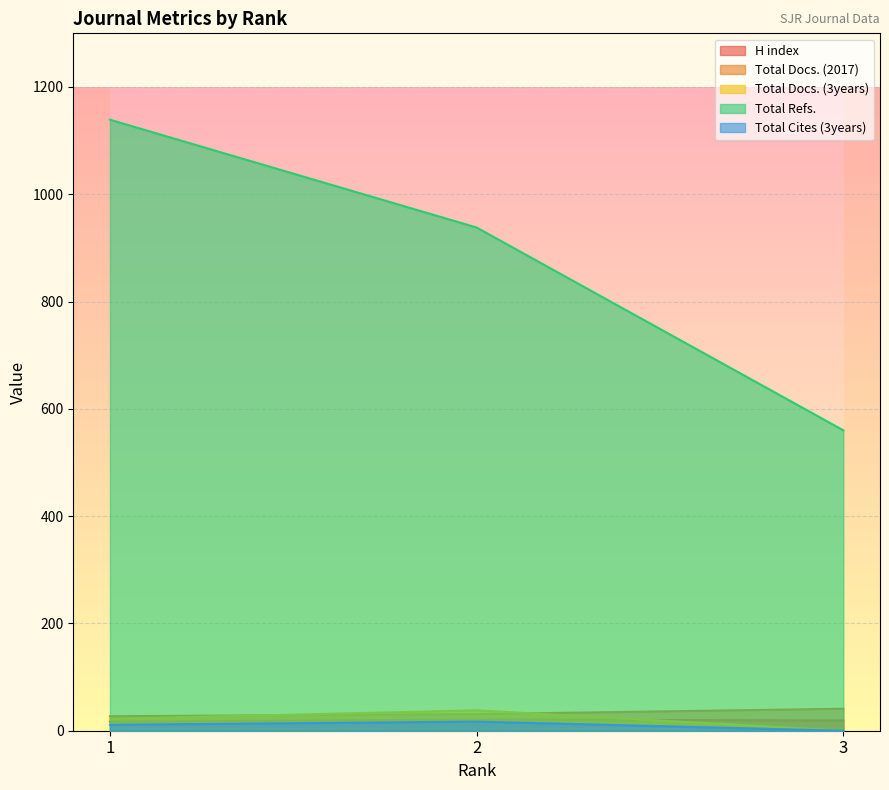

Is the value of Total Docs. (3years) at 3 greater than the value of Total Refs. at 1?

No